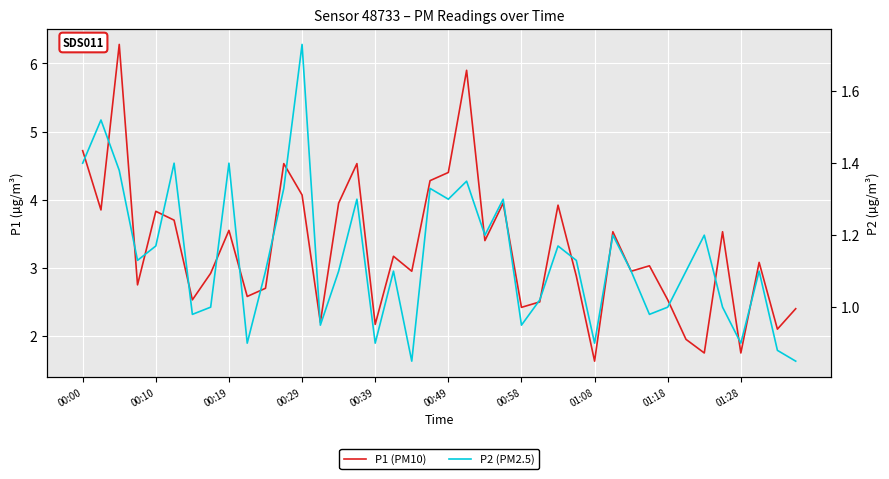

Is the value of P2 (PM2.5) at 29 greater than the value of P1 (PM10) at 18?

No